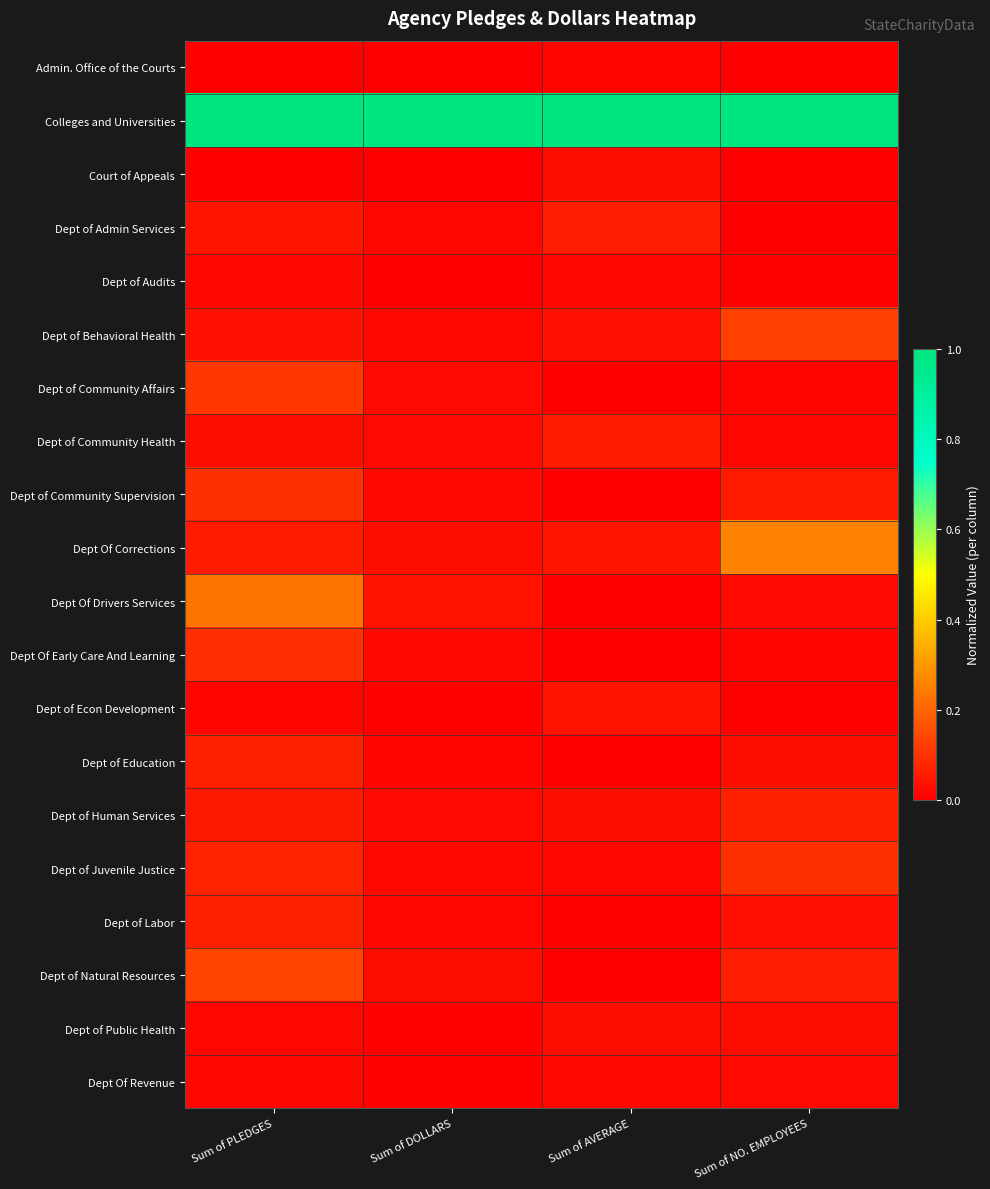

What is the total value across all series at Sum of NO. EMPLOYEES?

1.8